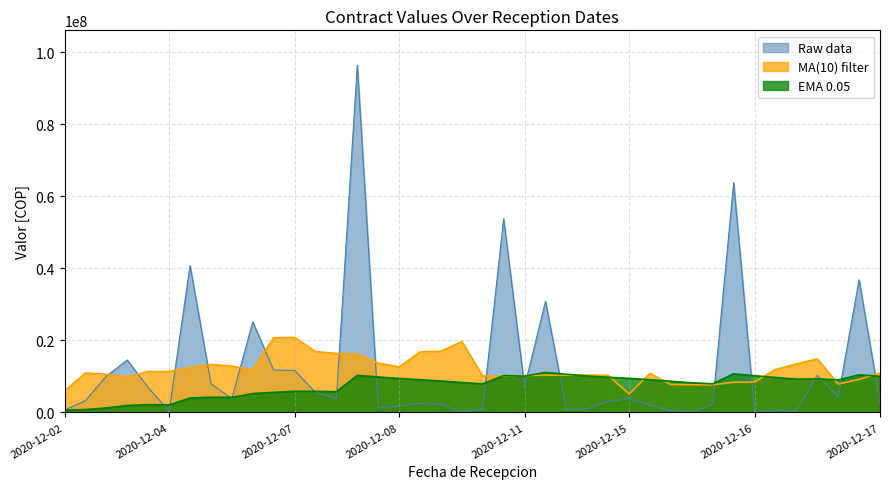

Which series has the widest spread of values?

Raw data